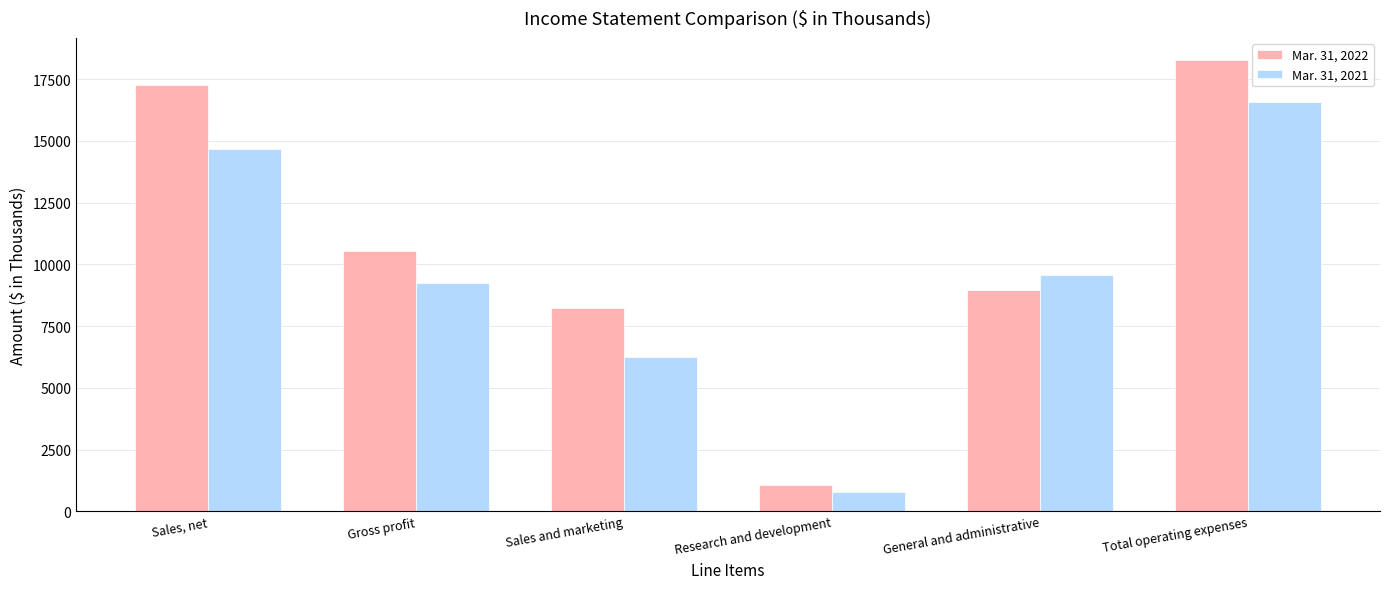

Which series has the widest spread of values?

Mar. 31, 2022